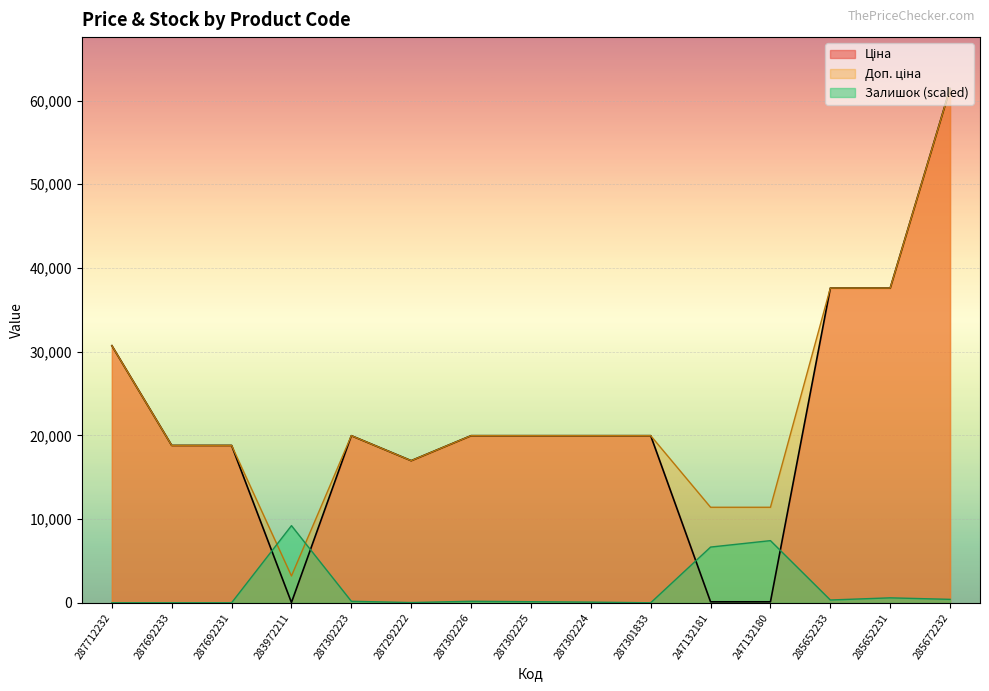

After their last crossing, which series has the higher values: Доп. ціна or Залишок?

Доп. ціна